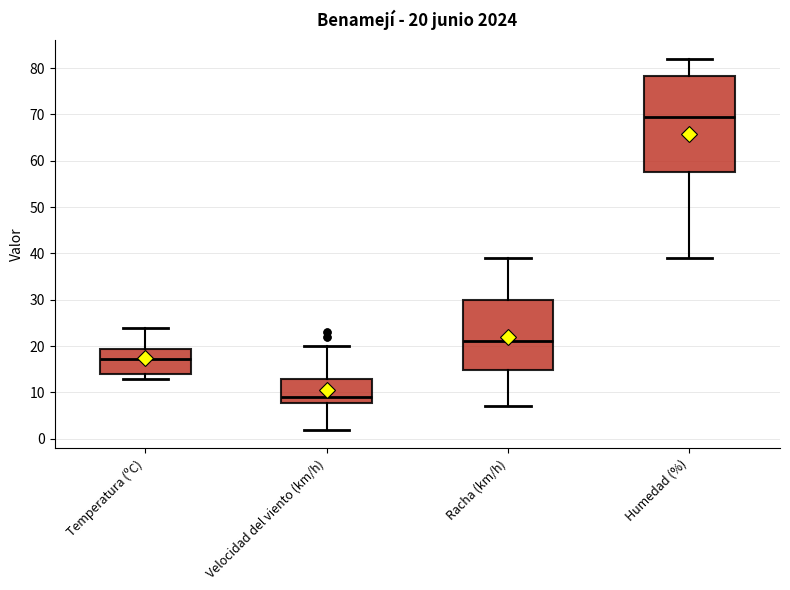

Which box's median line is the highest?

Humedad (%)